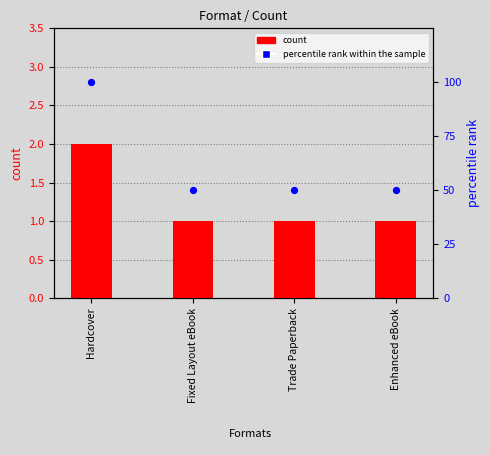

What is the total value across all series at Hardcover?

102